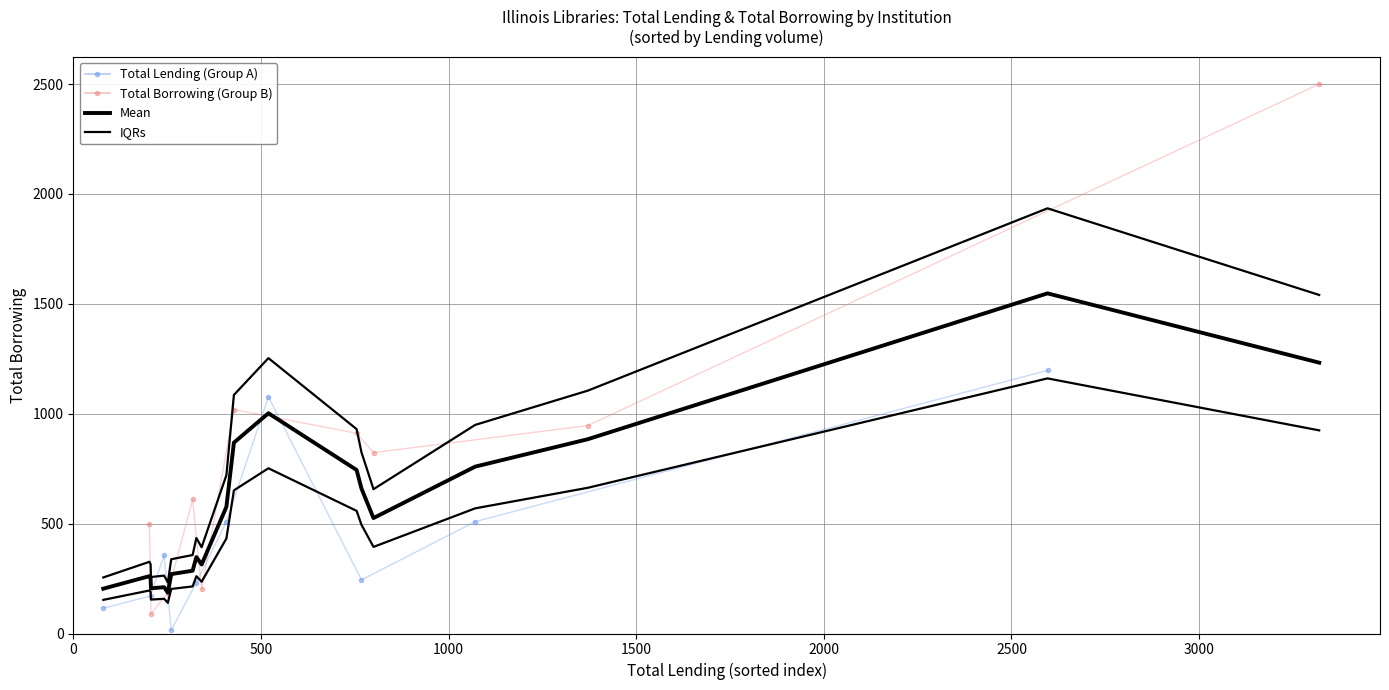

Is this an area chart (filled region under the line)?

No